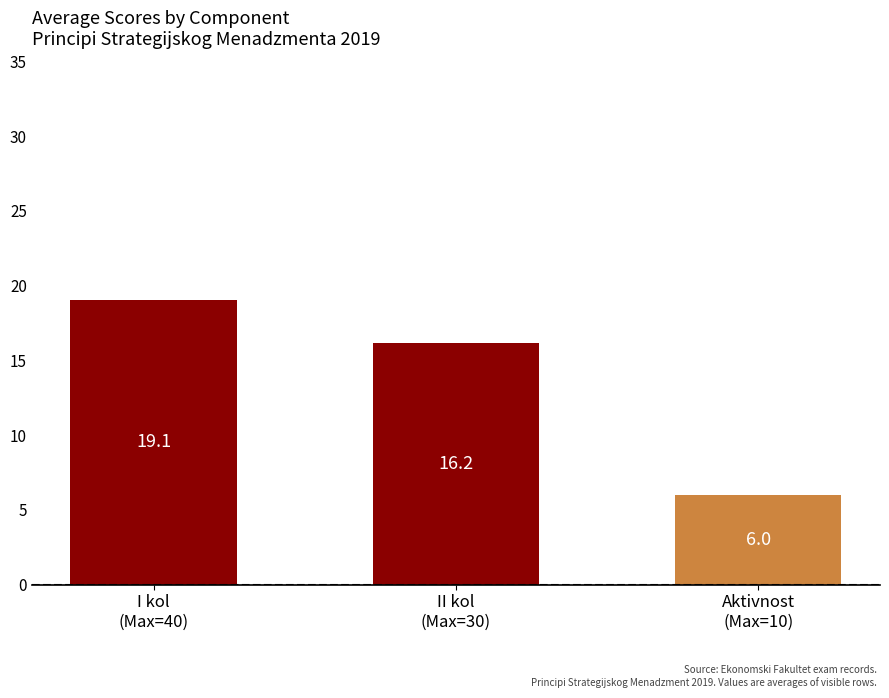

Rank the categories by value from highest to lowest.

I kol
(Max=40), II kol
(Max=30), Aktivnost
(Max=10)